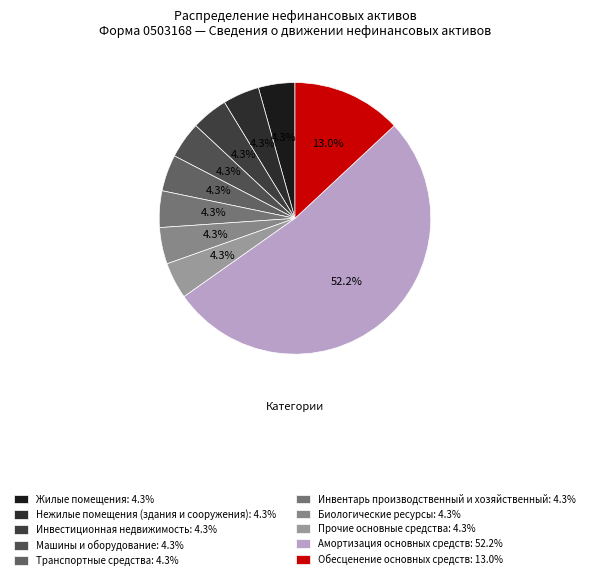

To the nearest percent, what percentage of the pie is Нежилые помещения (здания и сооружения)?

4%